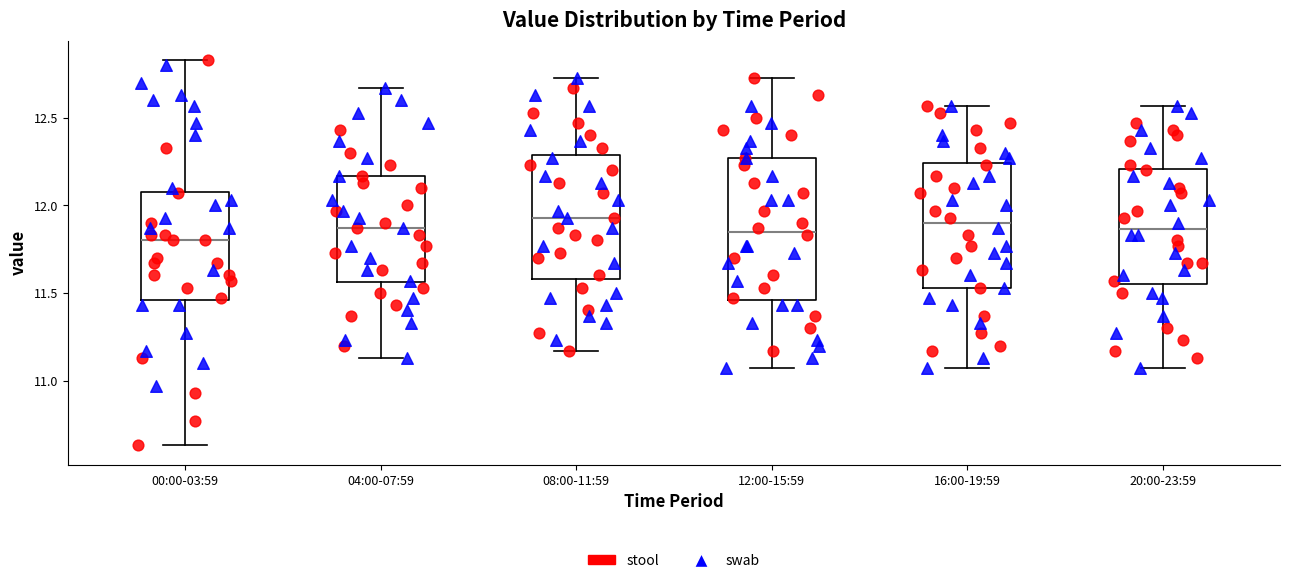

Reading left to right, transcribe this box plot: for each box, give where its median line is, the range the box spans, and where its two whiskers end, as read against the y-axis. The values are not printed on the chart, so give them approximately, as read against the axis.

00:00-03:59: median 11.80, box 11.45 to 12.10, whiskers 10.65 to 12.85
04:00-07:59: median 11.85, box 11.55 to 12.15, whiskers 11.15 to 12.65
08:00-11:59: median 11.95, box 11.60 to 12.30, whiskers 11.15 to 12.75
12:00-15:59: median 11.85, box 11.45 to 12.25, whiskers 11.05 to 12.75
16:00-19:59: median 11.90, box 11.55 to 12.25, whiskers 11.05 to 12.55
20:00-23:59: median 11.85, box 11.55 to 12.20, whiskers 11.05 to 12.55